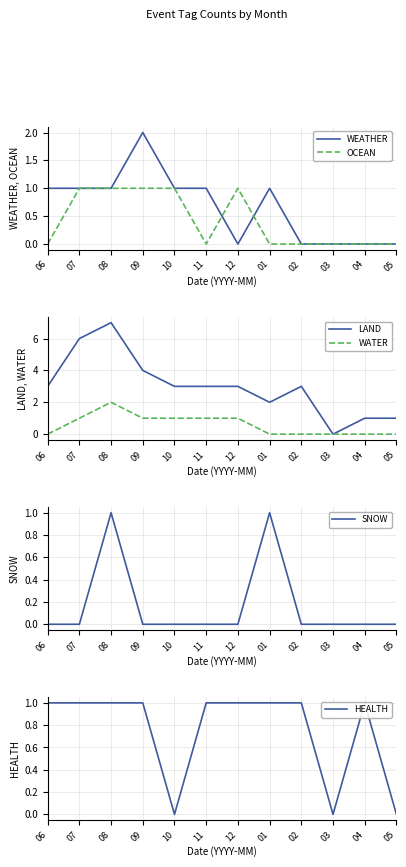

What is the sum of the WEATHER values at 01 and 04?

1